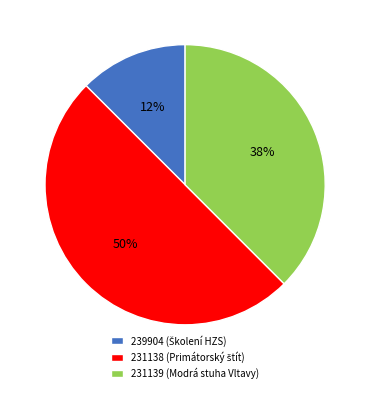

Is it true that 231139 is 44% of the pie?

False